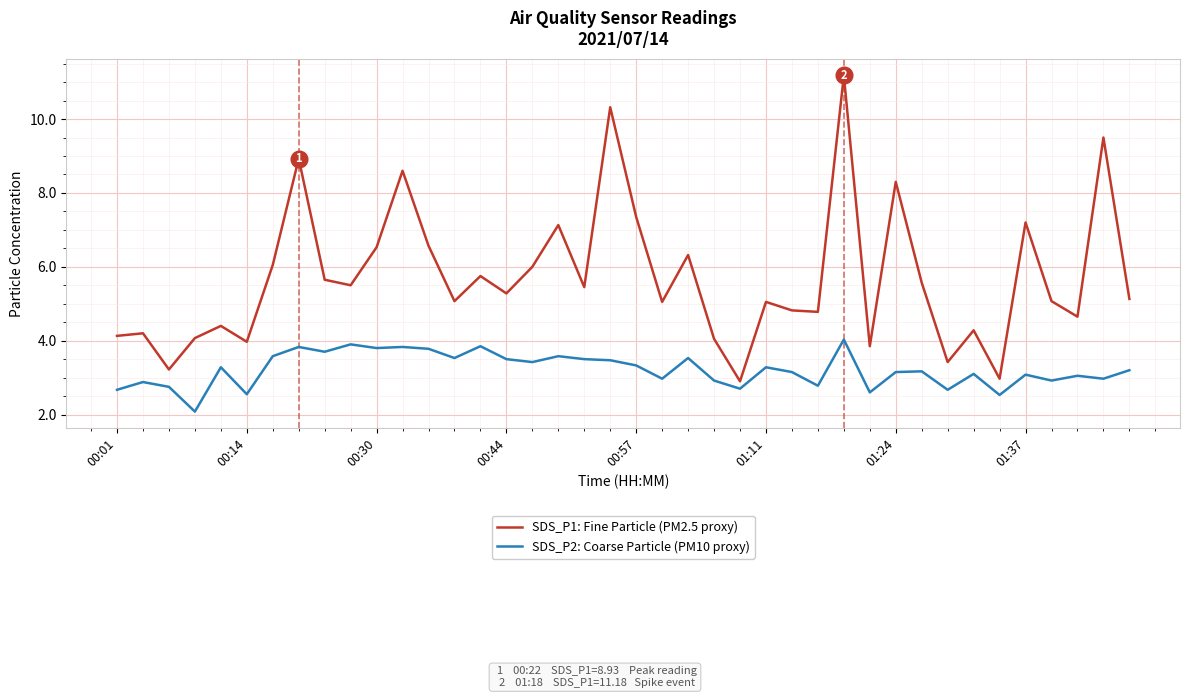

What is the greatest value displayed?

11.2